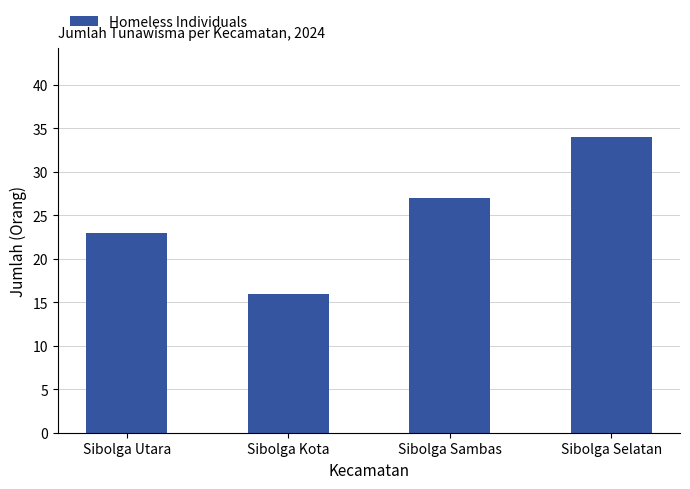

Between Sibolga Sambas and Sibolga Kota, which is larger?

Sibolga Sambas